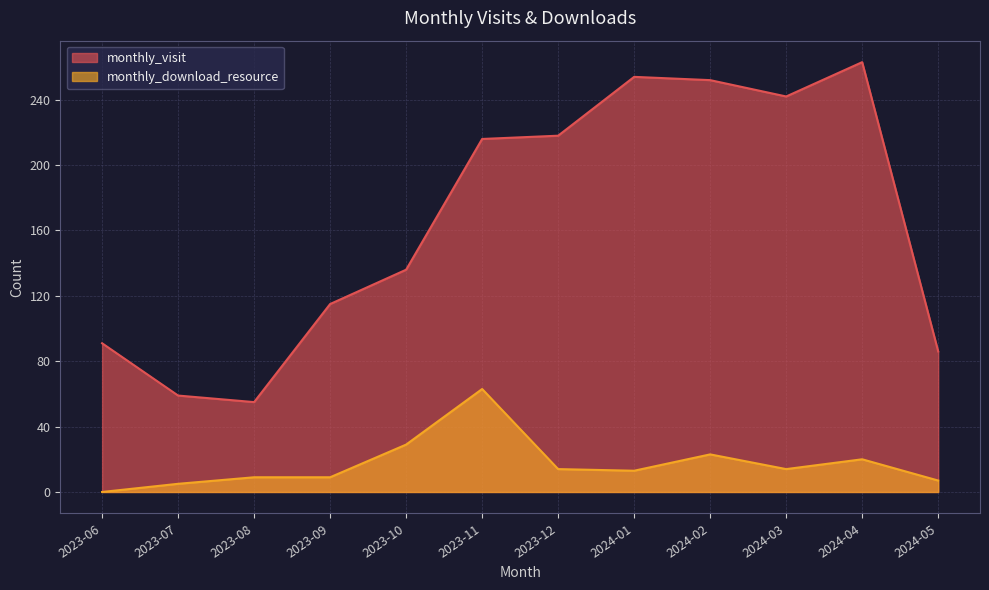

True or false: monthly_visit and monthly_download_resource cross at least once.

False